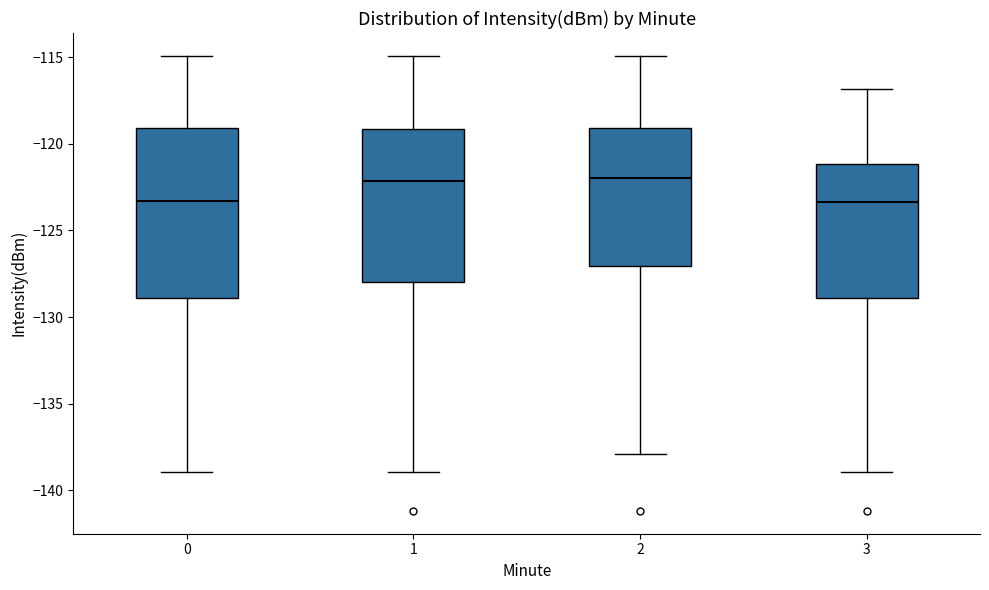

Reading left to right, read every box against the y-axis: the position of its median line, the range the box covers, and the ends of its whiskers. The values are not printed on the chart, so give them approximately, as read against the axis.

0: median -123.5, box -129.0 to -119.0, whiskers -139.0 to -115.0
1: median -122.0, box -128.0 to -119.0, whiskers -139.0 to -115.0
2: median -122.0, box -127.0 to -119.0, whiskers -138.0 to -115.0
3: median -123.5, box -129.0 to -121.0, whiskers -139.0 to -117.0